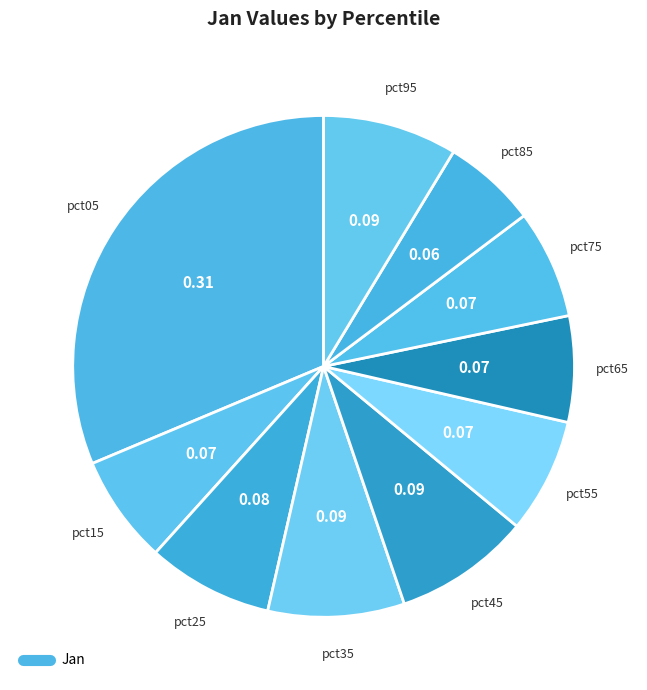

Which slice is the smallest?

pct85